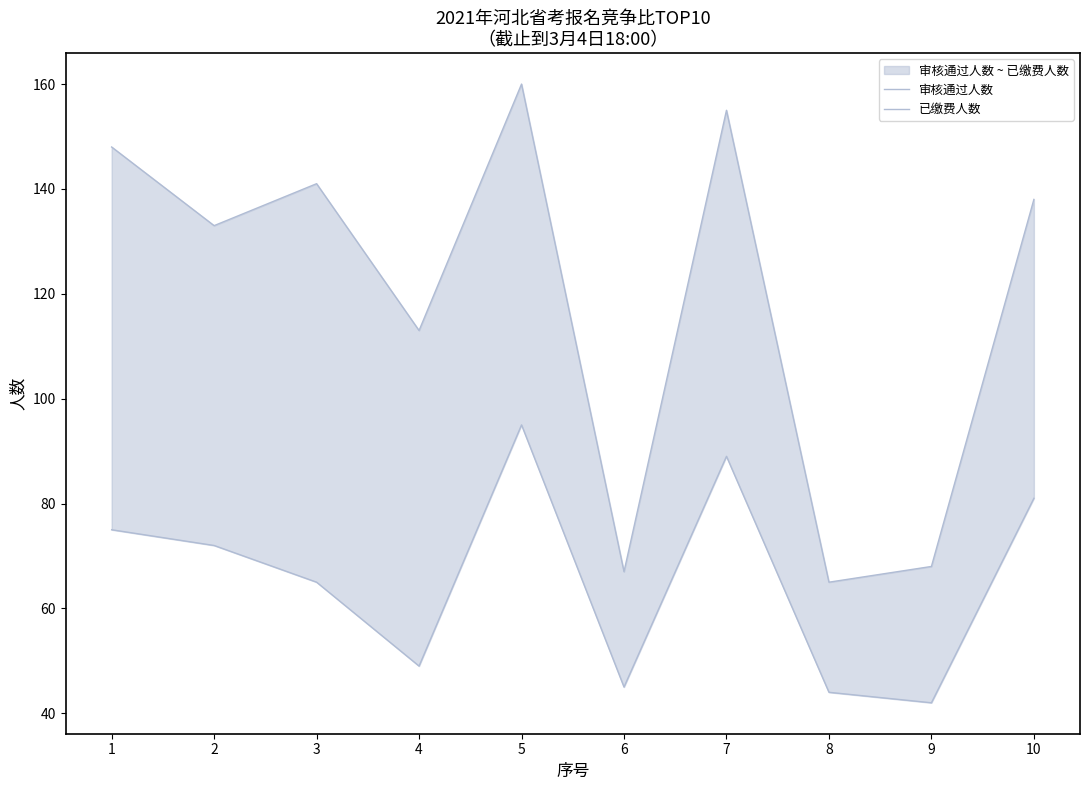

Is this an area chart (filled region under the line)?

No